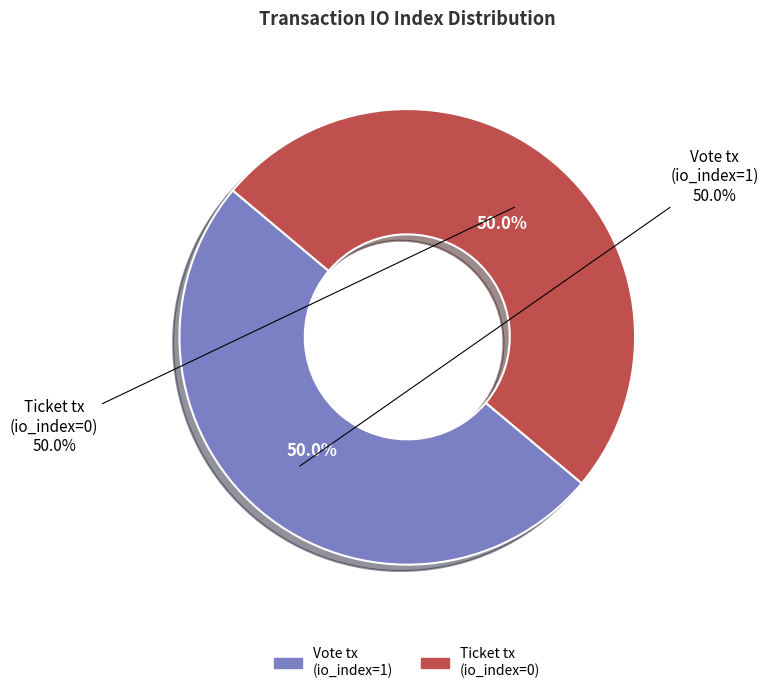

How many segments does this pie chart have?

2